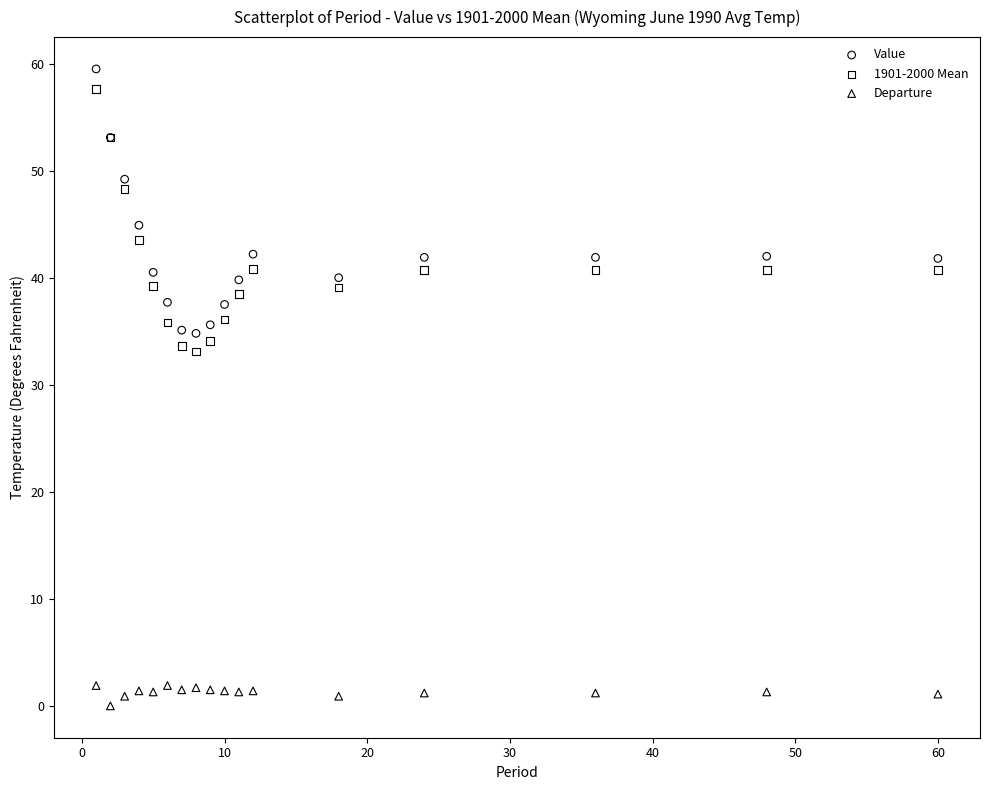

Which series reaches the minimum Y coordinate?

Departure